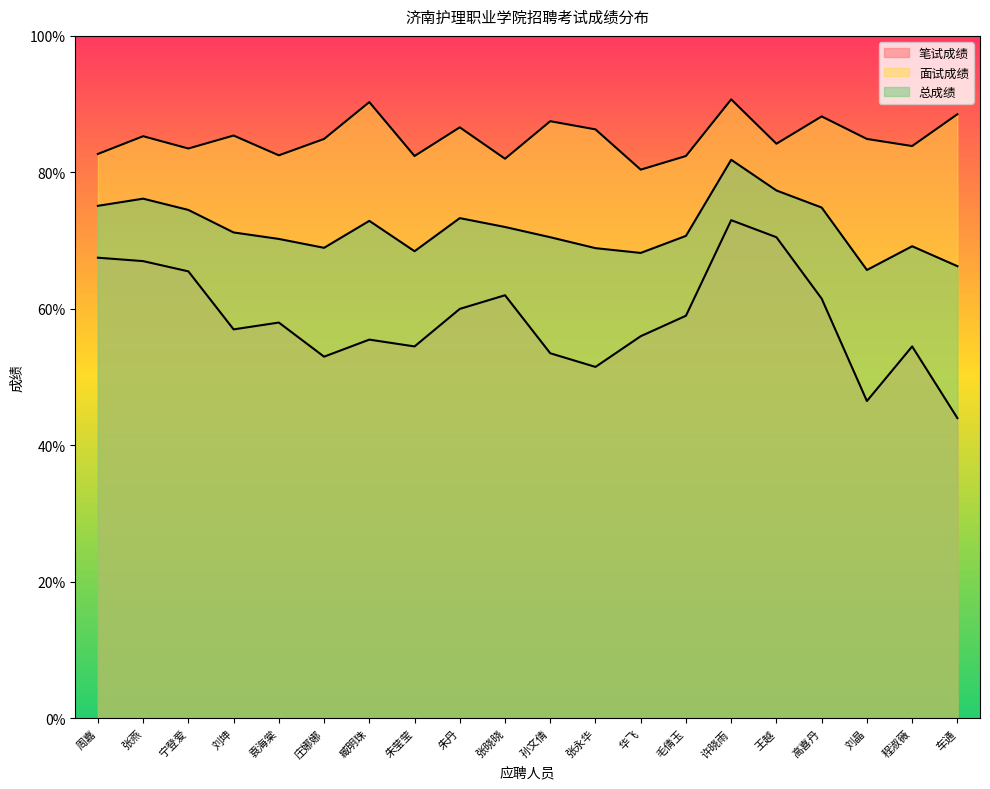

True or false: 笔试成绩 has a value of 54.5 at 朱莹莹.

True